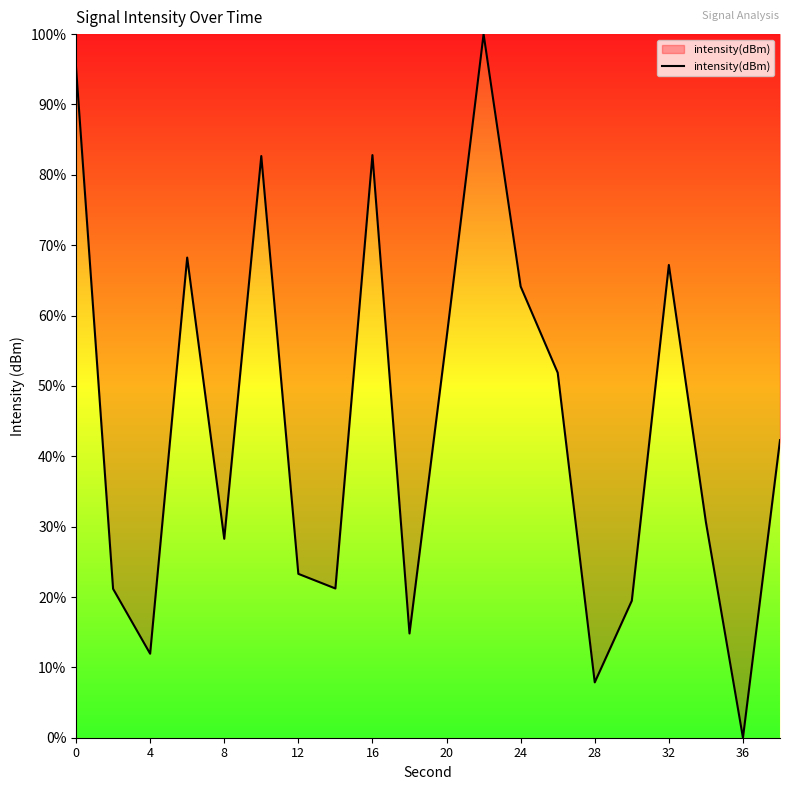

What is the difference between the maximum and minimum values?

100.0